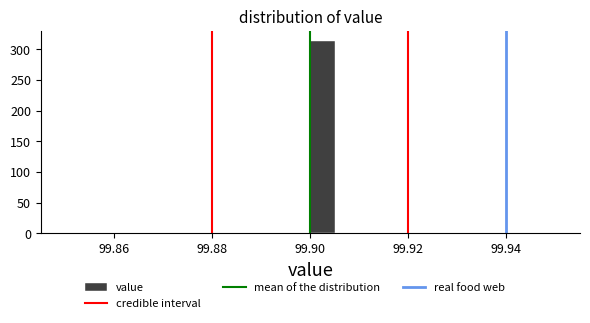

Read against the x-axis, roughly where is the centre of the tallest bar?

99.902